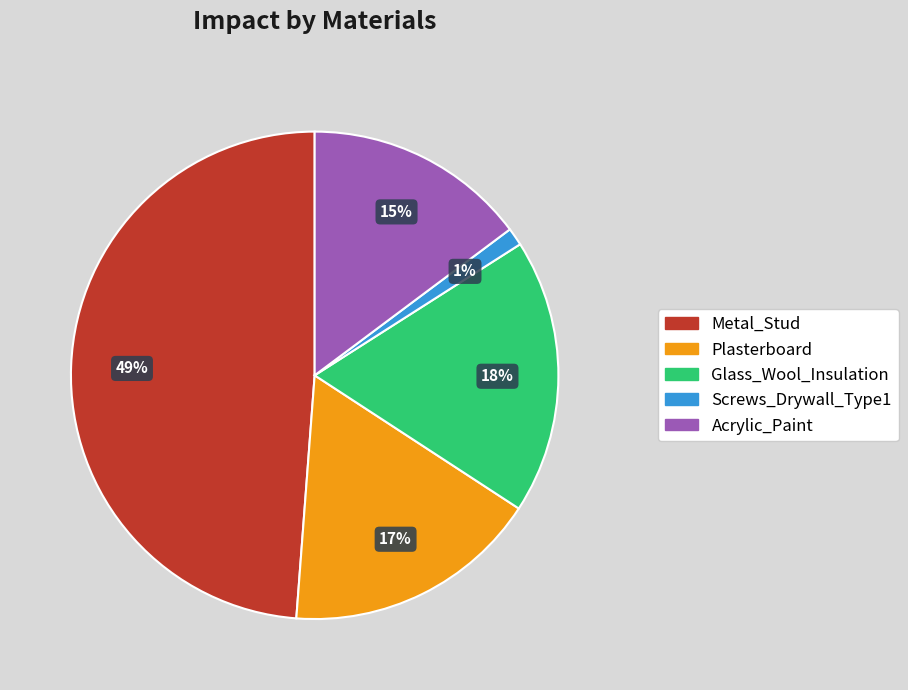

Do Metal_Stud and Glass_Wool_Insulation together represent more than half of the pie?

Yes